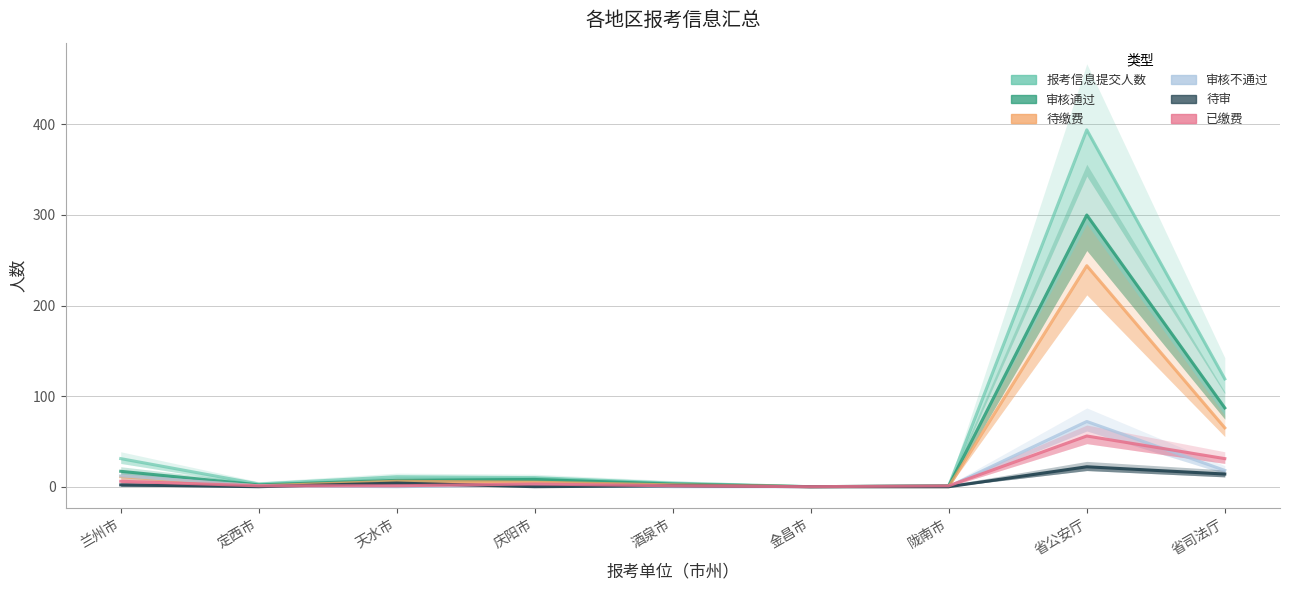

How many lines are shown in the chart?

6